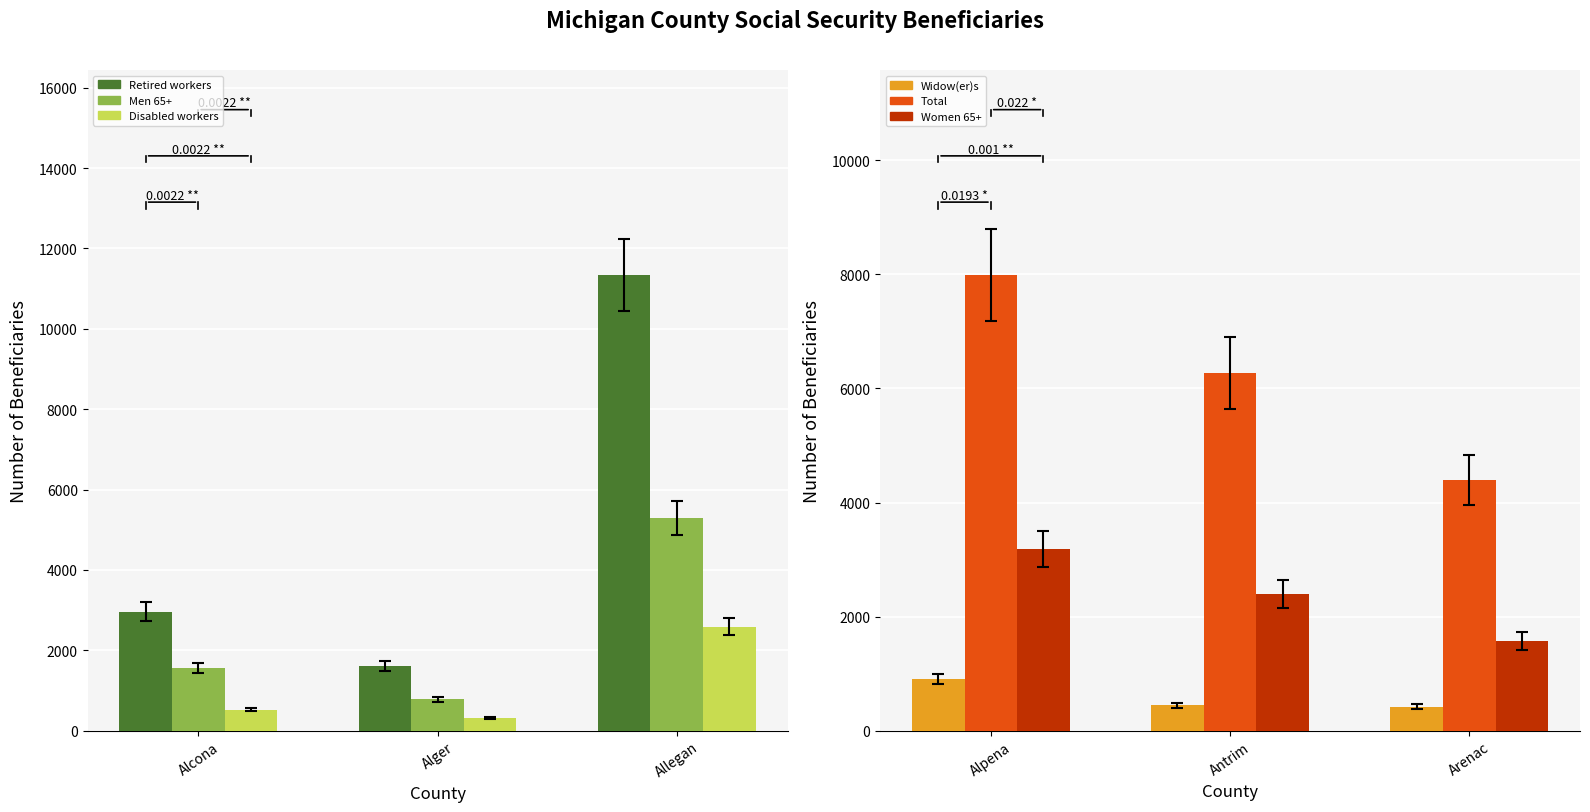

Is it true that Men 65+ equals 1550 at Alcona?

True